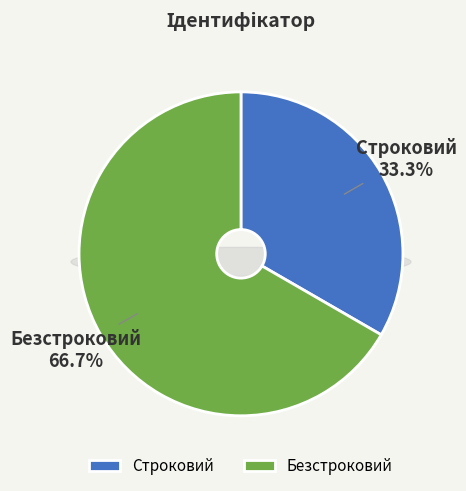

What is the largest slice in the pie chart?

Безстроковий